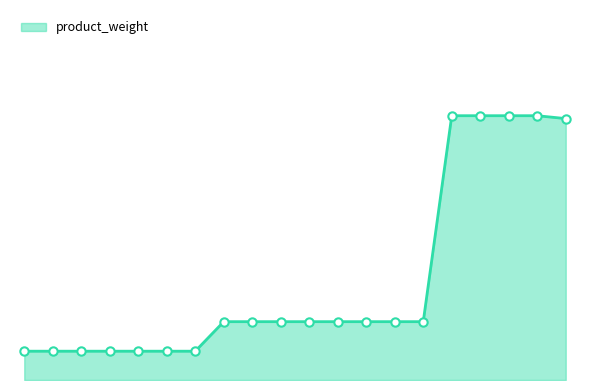

Is this an area chart (filled region under the line)?

Yes